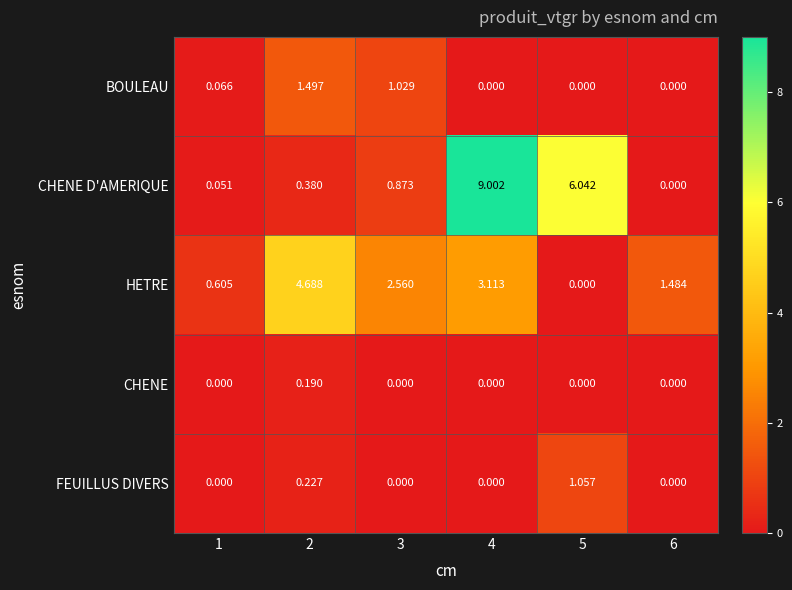

Rank the series at 2 from highest to lowest value.

HETRE, BOULEAU, CHENE D'AMERIQUE, FEUILLUS DIVERS, CHENE